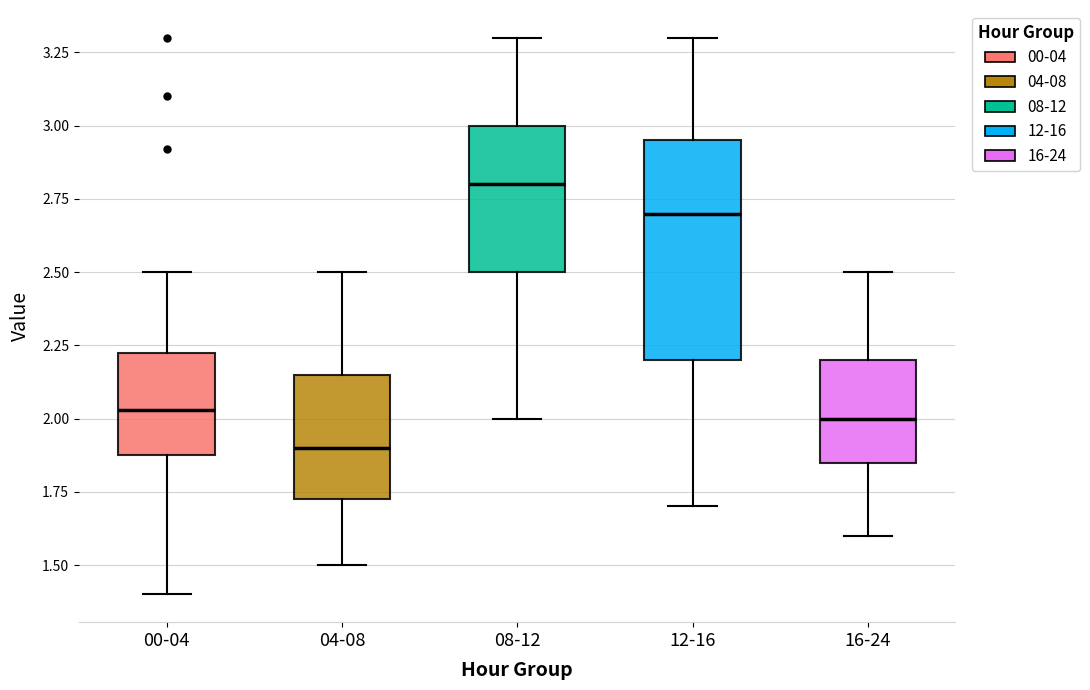

Where is the lower edge of the box for 04-08 on the y-axis? The values are not printed on the chart, so give them approximately, as read against the axis.

1.75